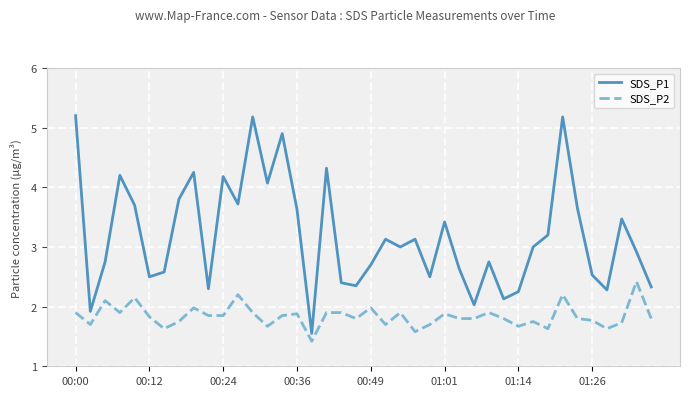

Which series has the largest range (max minus min)?

SDS_P1